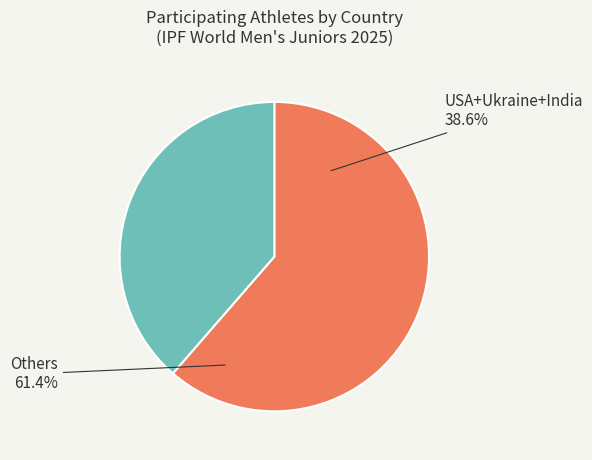

Is the sum of Chinese Taipei and Japan greater than half?

No